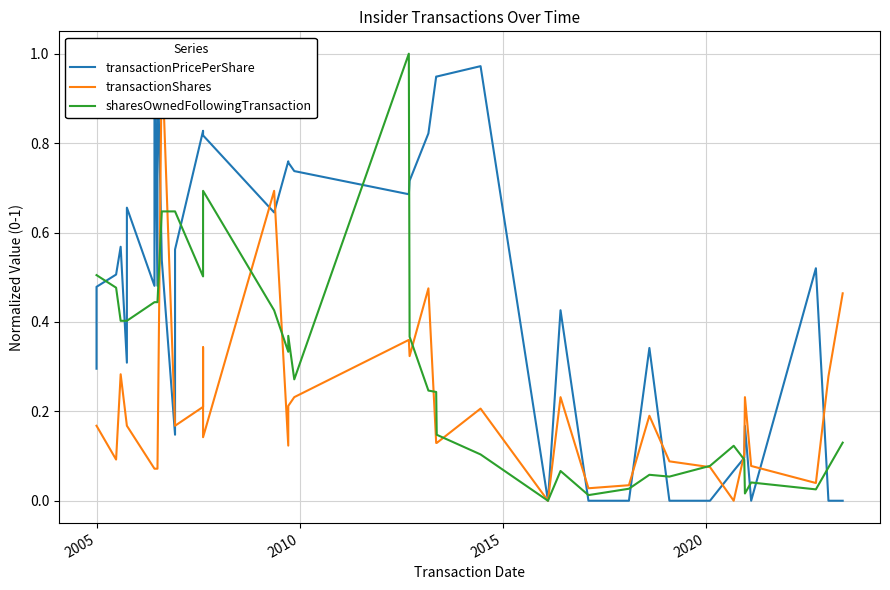

How many positive values does the transactionShares series have?

38